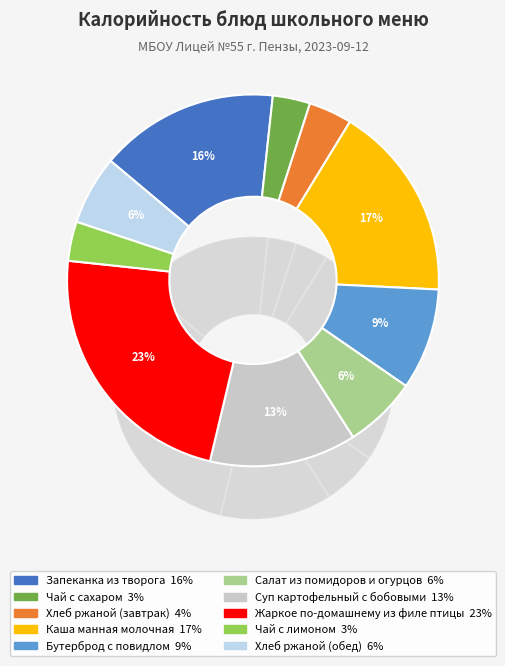

How many segments does this pie chart have?

10